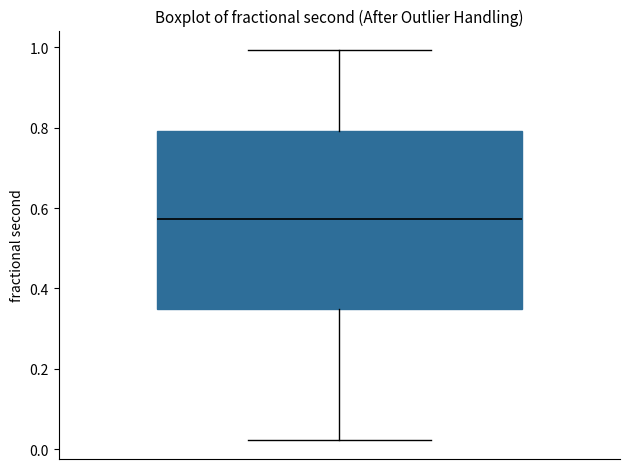

Where does the lower whisker of the box end on the y-axis? The values are not printed on the chart, so give them approximately, as read against the axis.

0.02